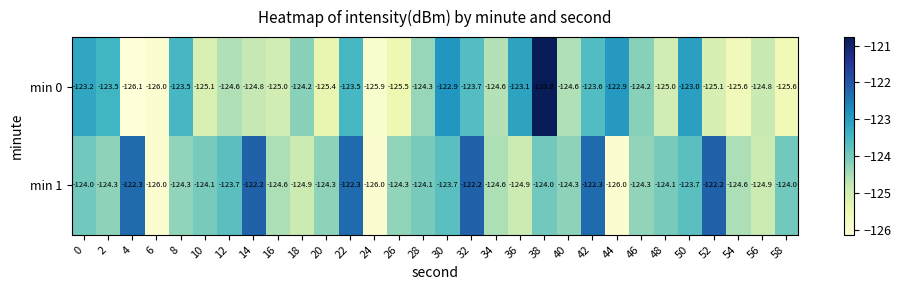

What is the difference between the second highest and minimum values in the min 1 series?

3.8